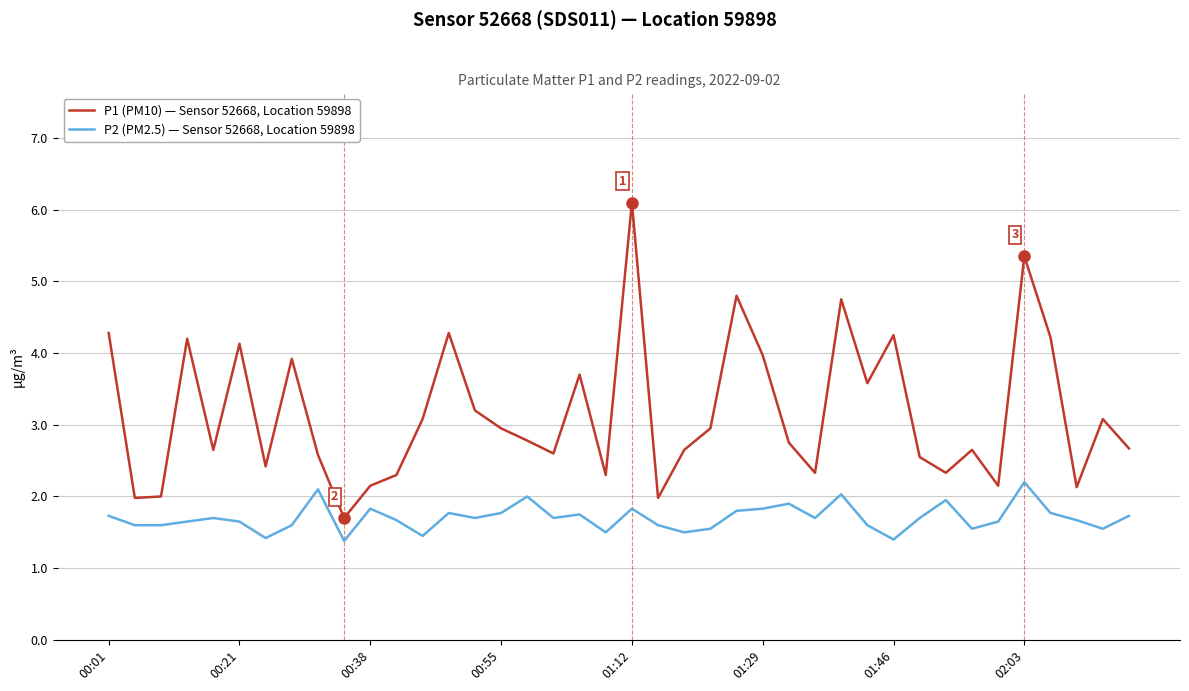

How many lines are shown in the chart?

2